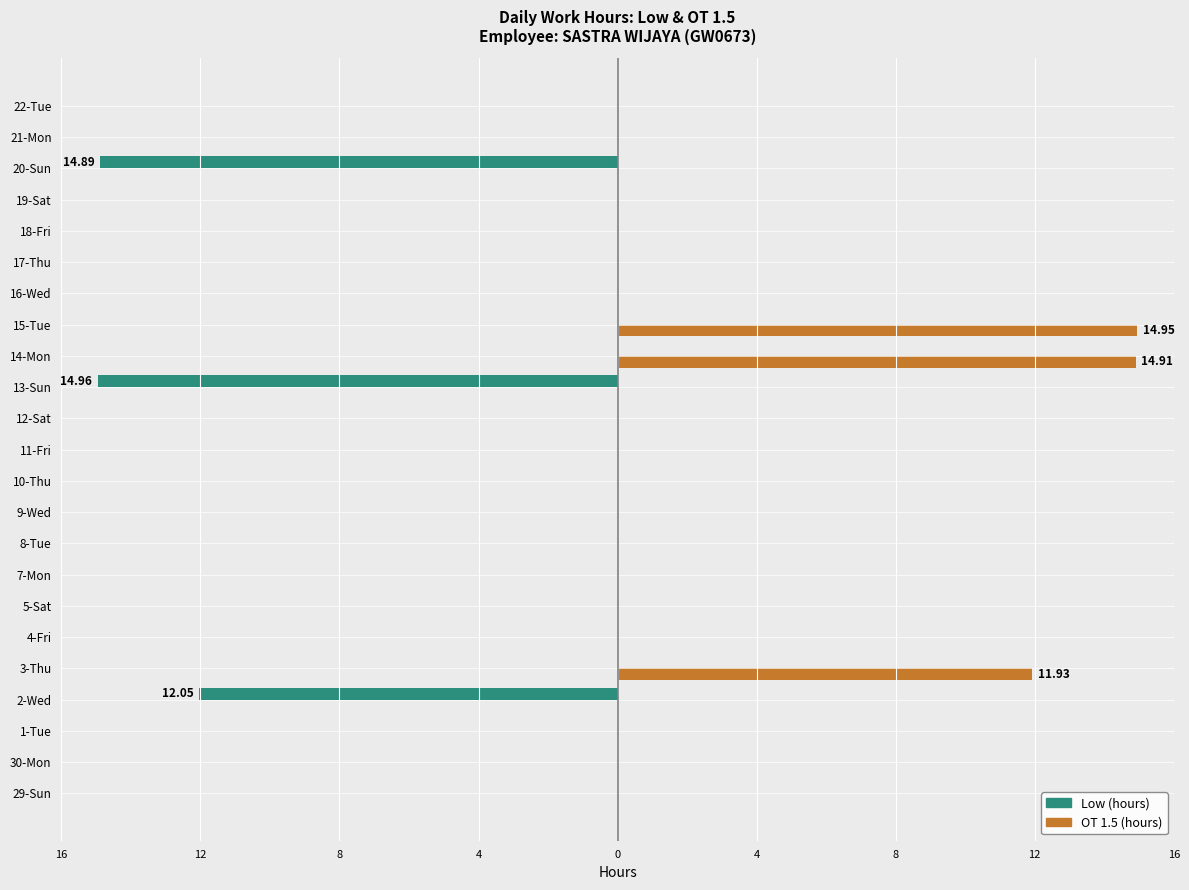

What are all the series names shown in the legend?

Low (hours), OT 1.5 (hours)